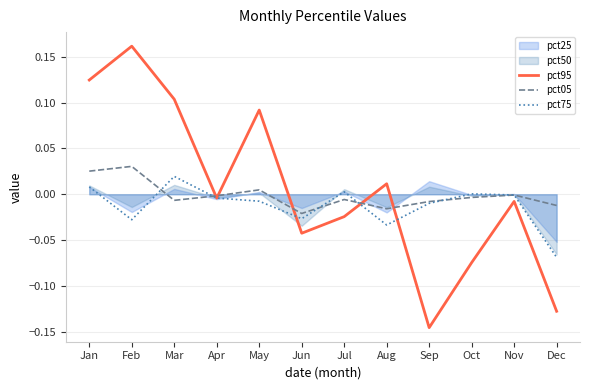

How many categories are shown in the chart?

12